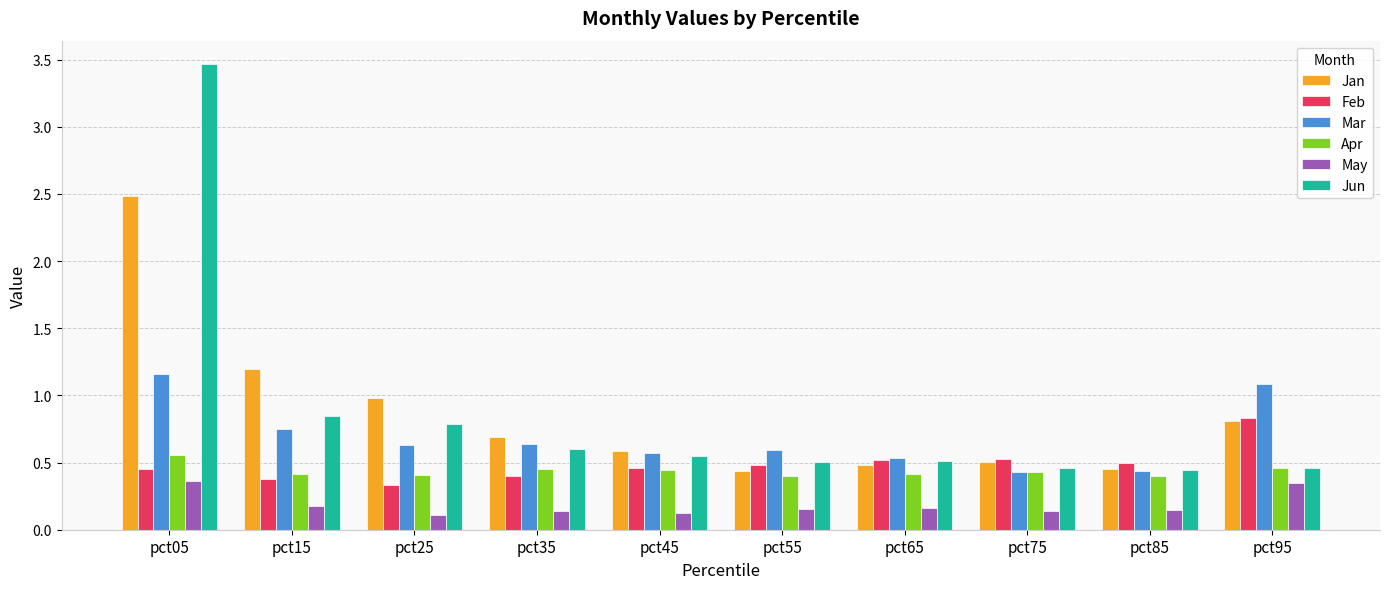

What is the maximum value shown in the chart?

3.5